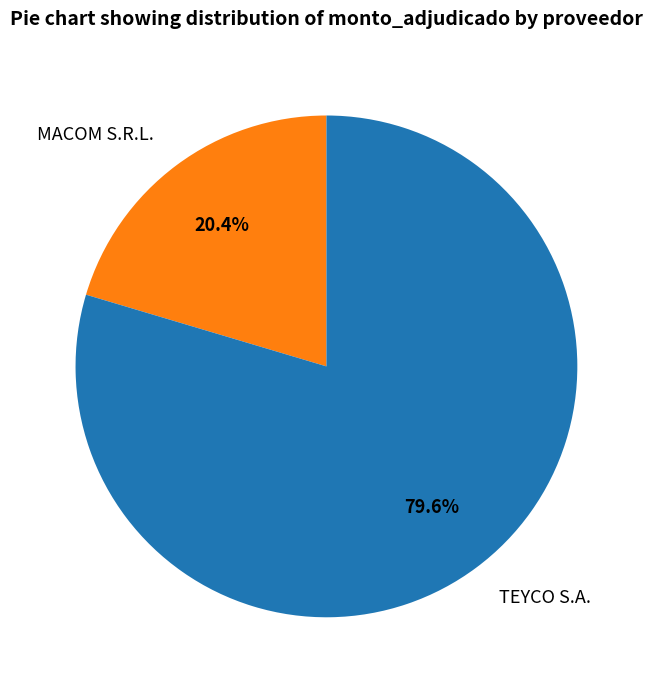

Does TEYCO S.A. represent more than half of the total?

Yes